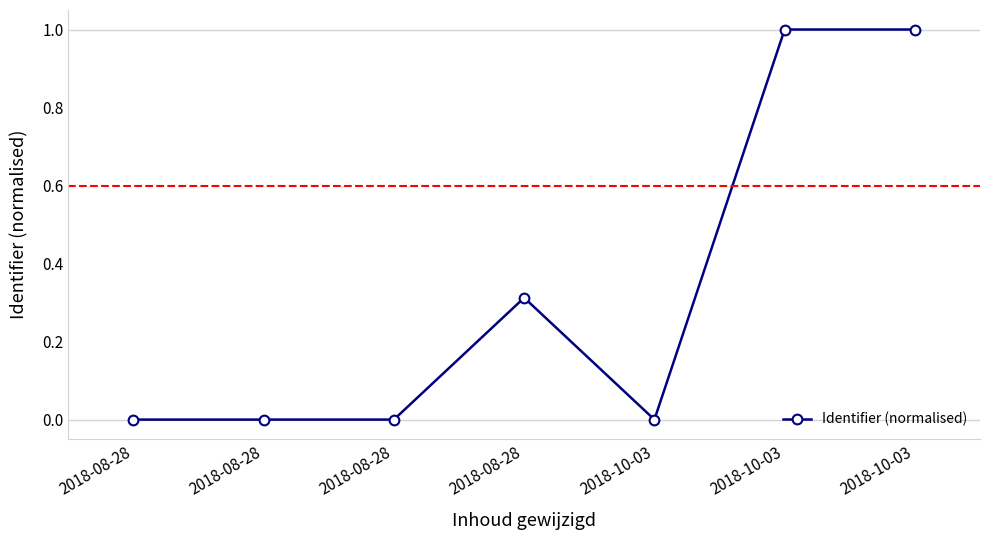

How many lines are shown in the chart?

1